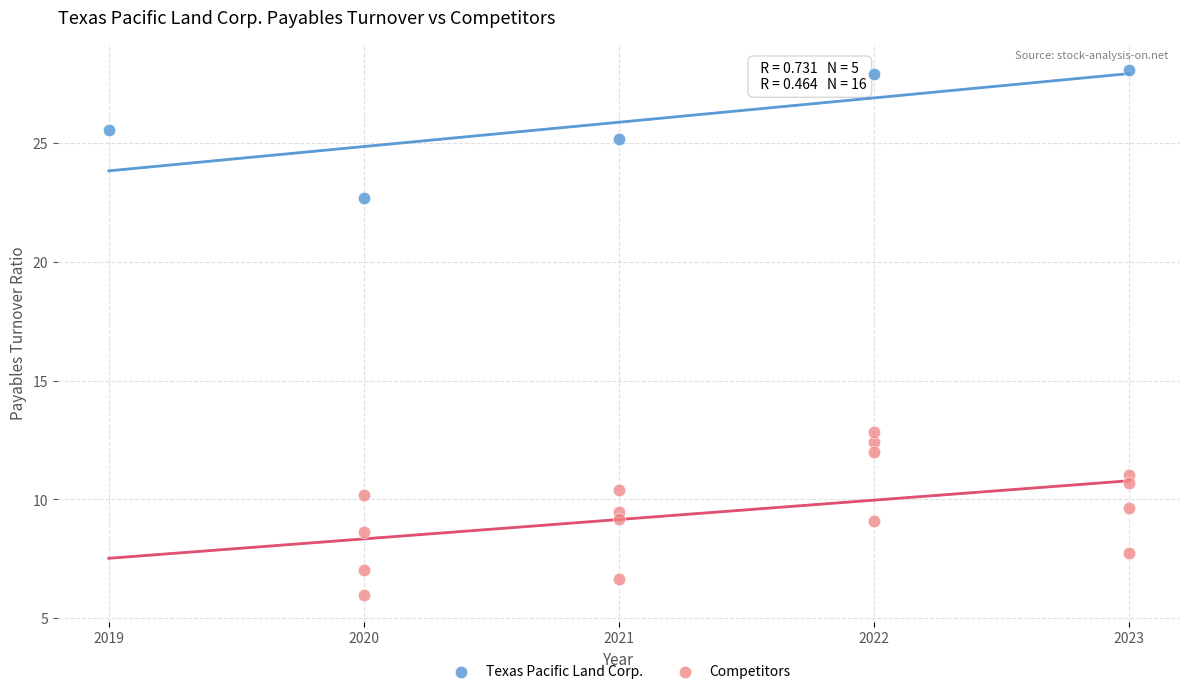

Which series has the widest spread of Y values?

Competitors